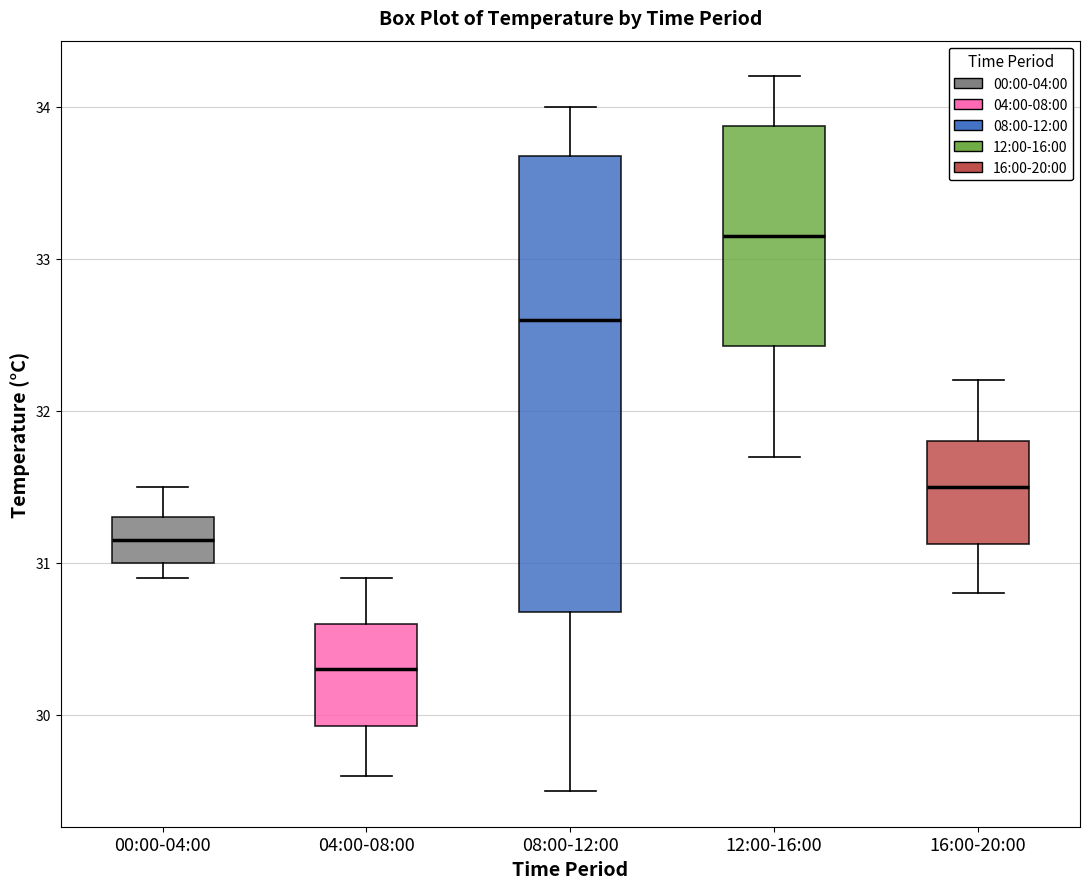

Where does the lower whisker of the box for 00:00-04:00 end on the y-axis? The values are not printed on the chart, so give them approximately, as read against the axis.

30.9